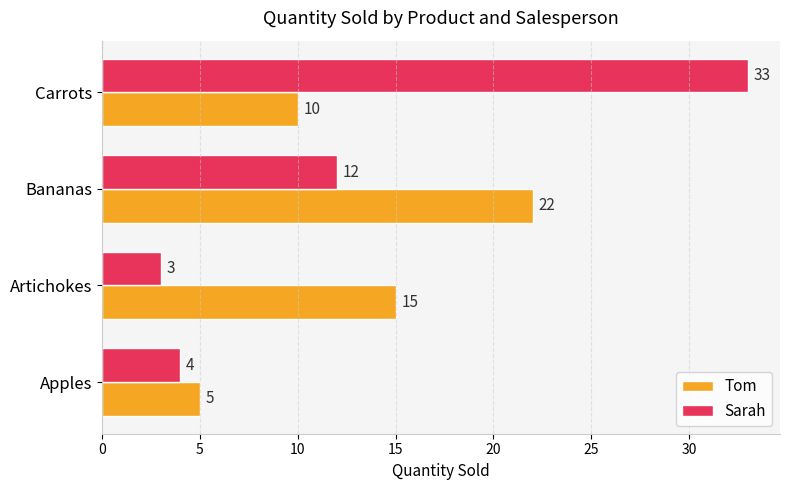

At how many categories does at least one series exceed 8?

3